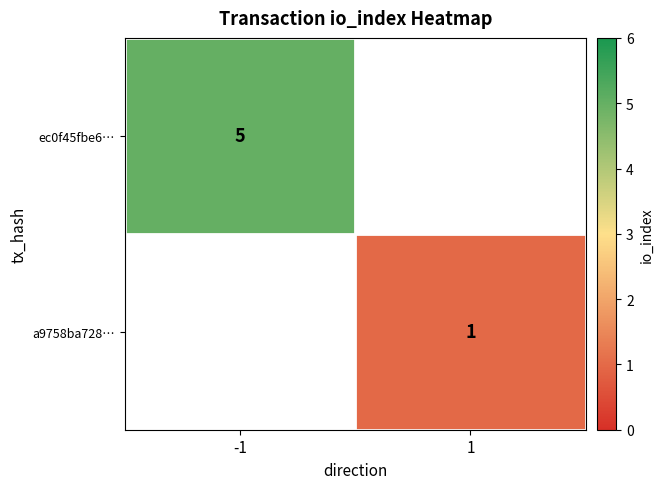

How many data points does each series have?

2